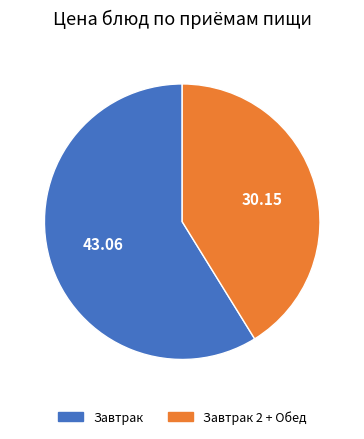

Does any single category account for the majority?

Yes